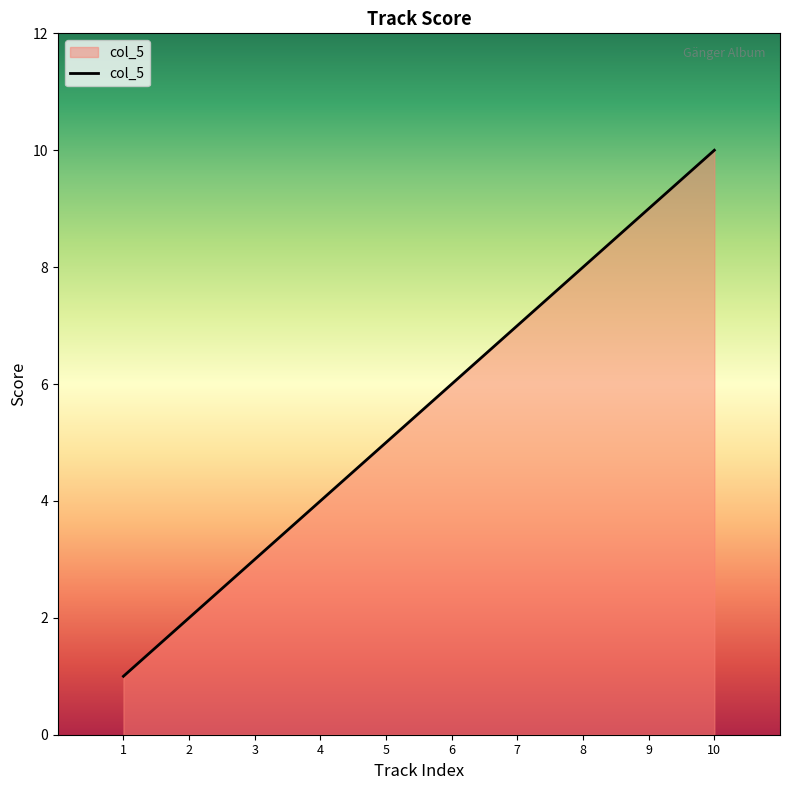

What is the change in value from 3 to 6?

+3